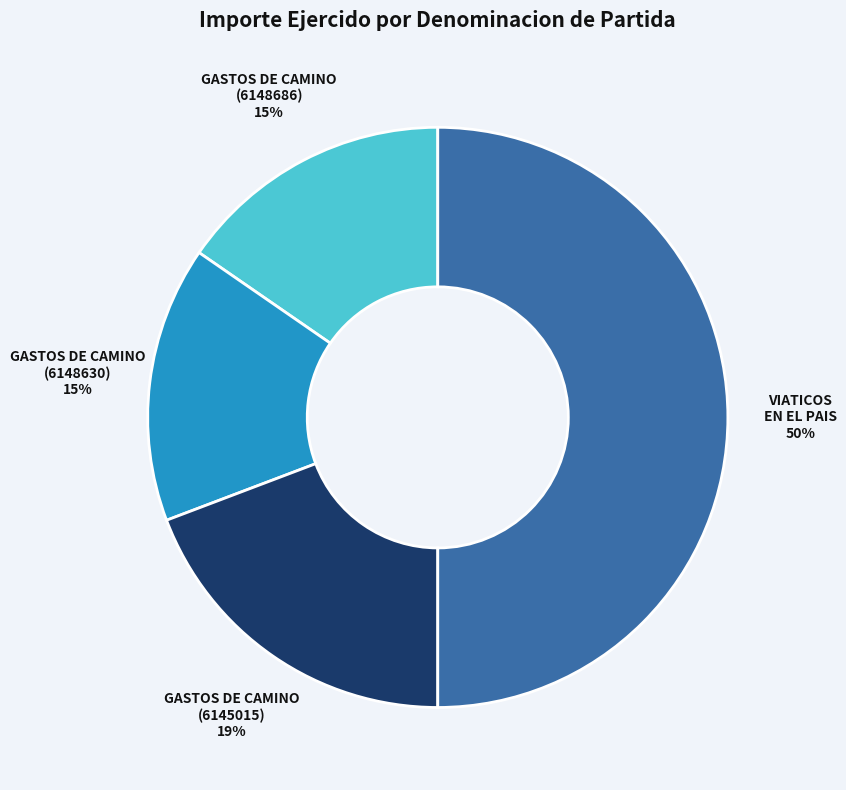

Is it true that GASTOS DE CAMINO (6148630) is 15% of the pie?

True